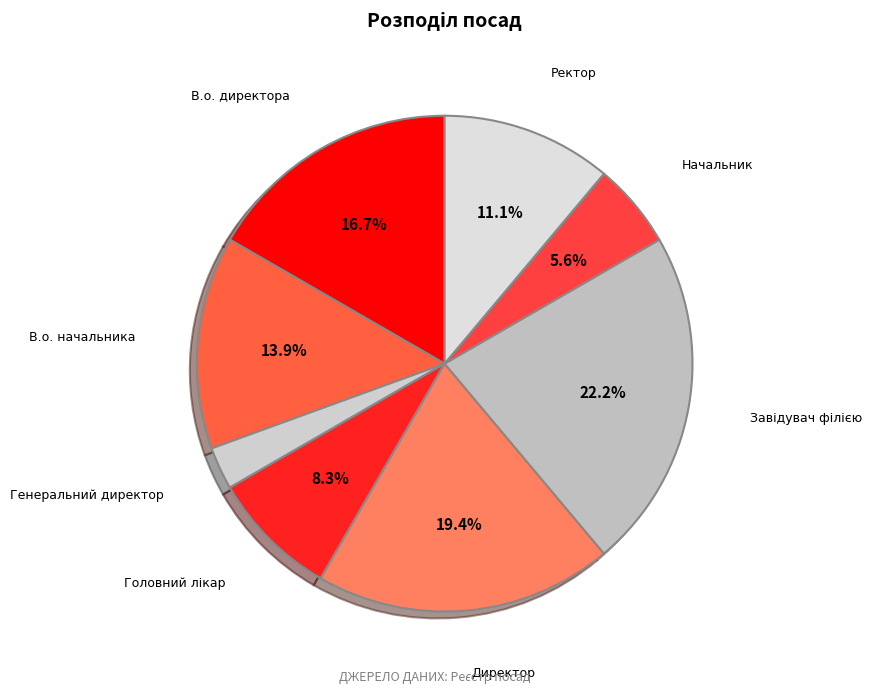

How many slices are in this pie chart?

8